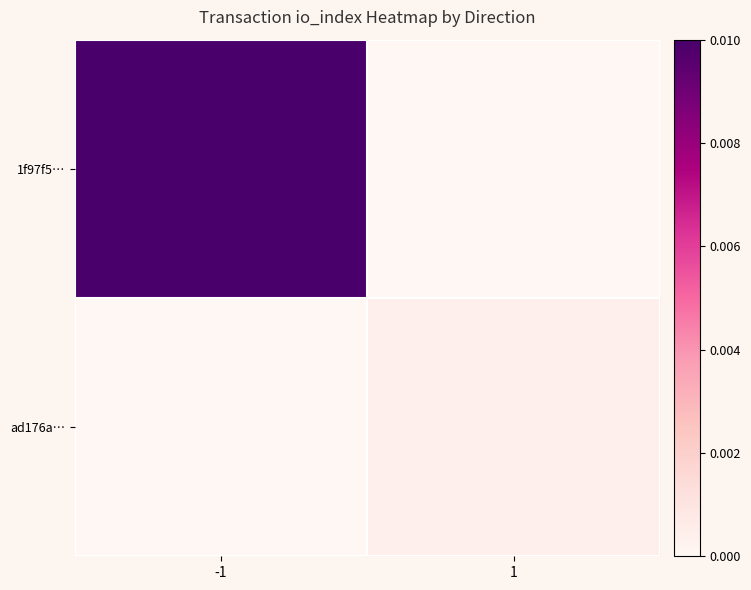

At 1, list the series in order from smallest to largest.

1f97f5…, ad176a…